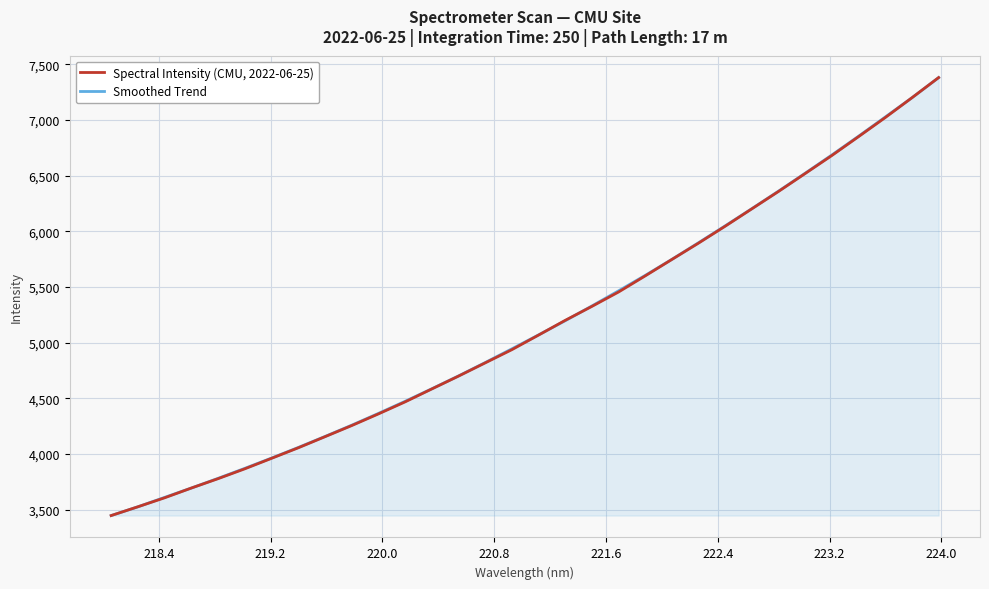

List the series in order of their overall mean, highest first.

Smoothed Trend, Spectral Intensity (CMU, 2022-06-25)